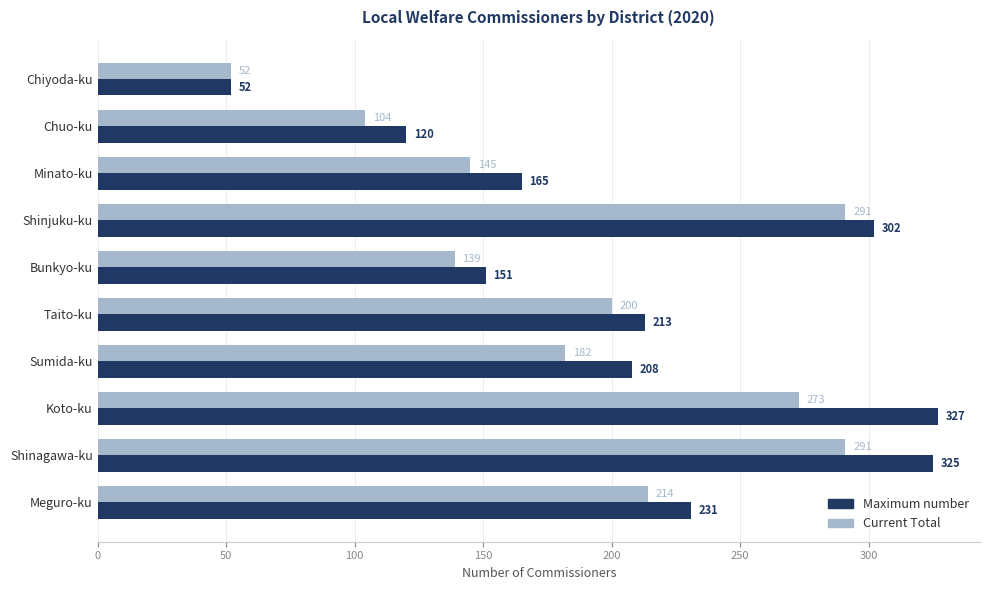

What is the total value across all series at Bunkyo-ku?

290